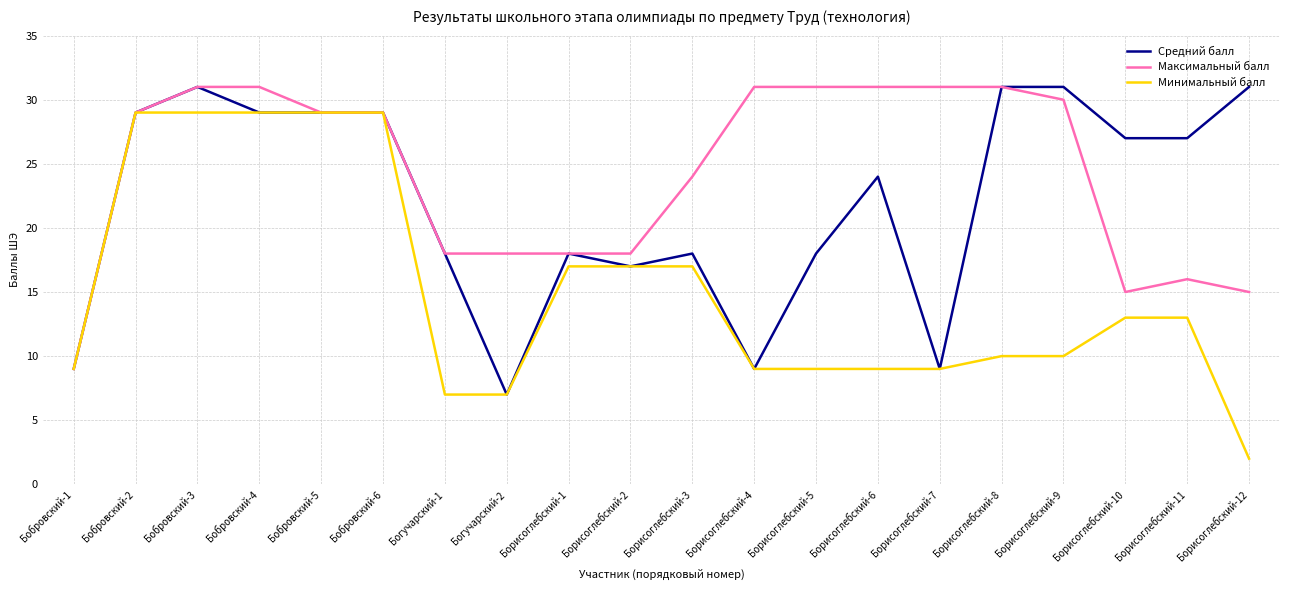

What is the sum of the Минимальный балл values at Борисоглебский-4 and Бобровский-6?

38